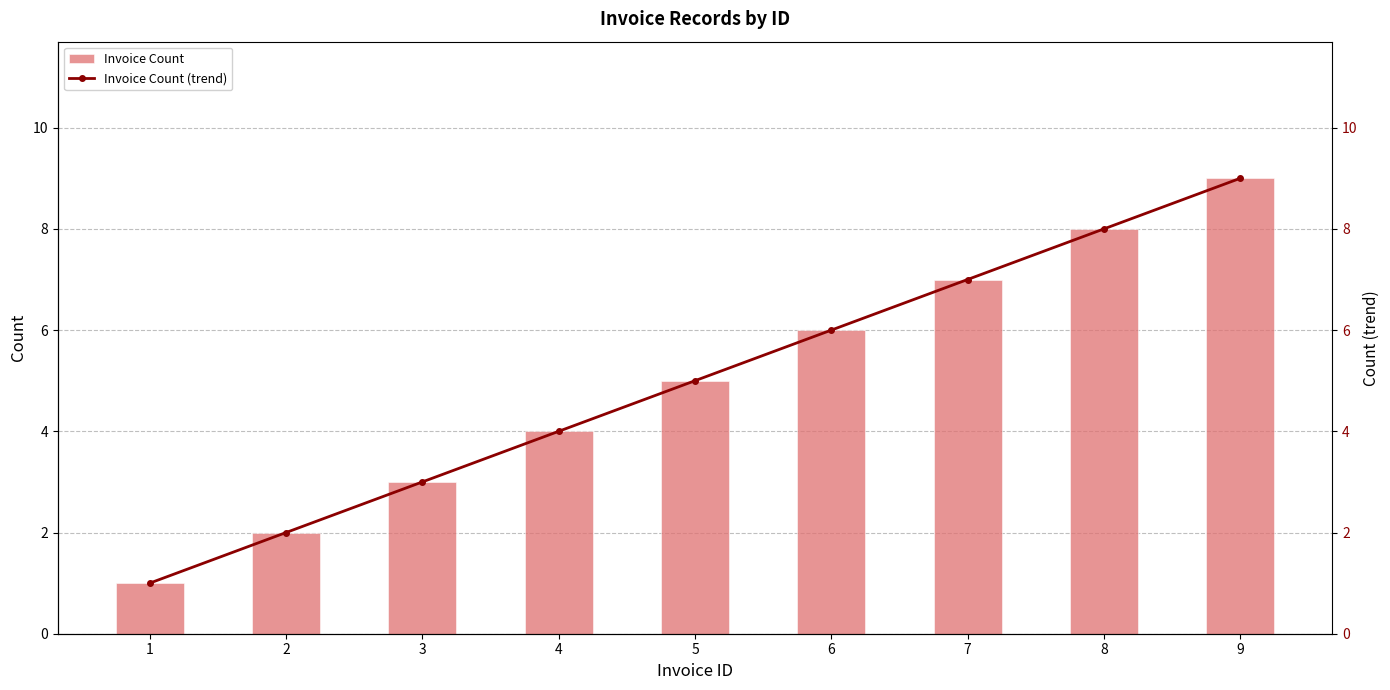

At which label does Invoice Count (trend) first exceed 5?

6